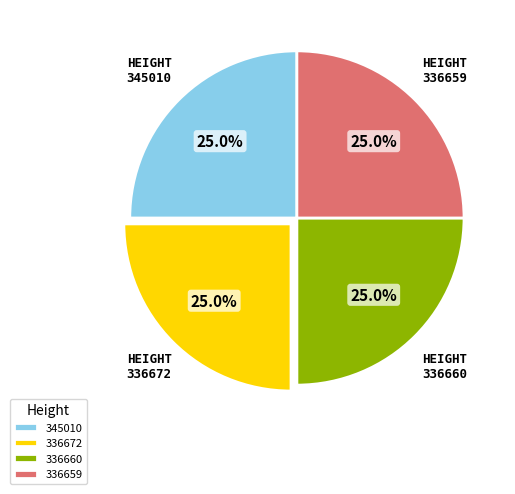

Does any single category account for the majority?

No